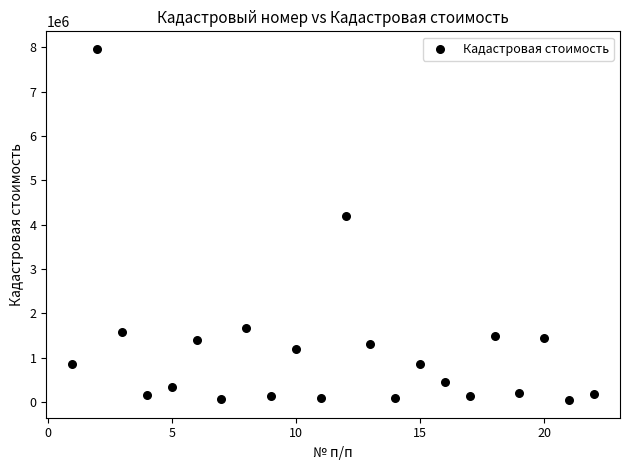

What Y value in the scatter plot is closest to 4004192?

4205148.4